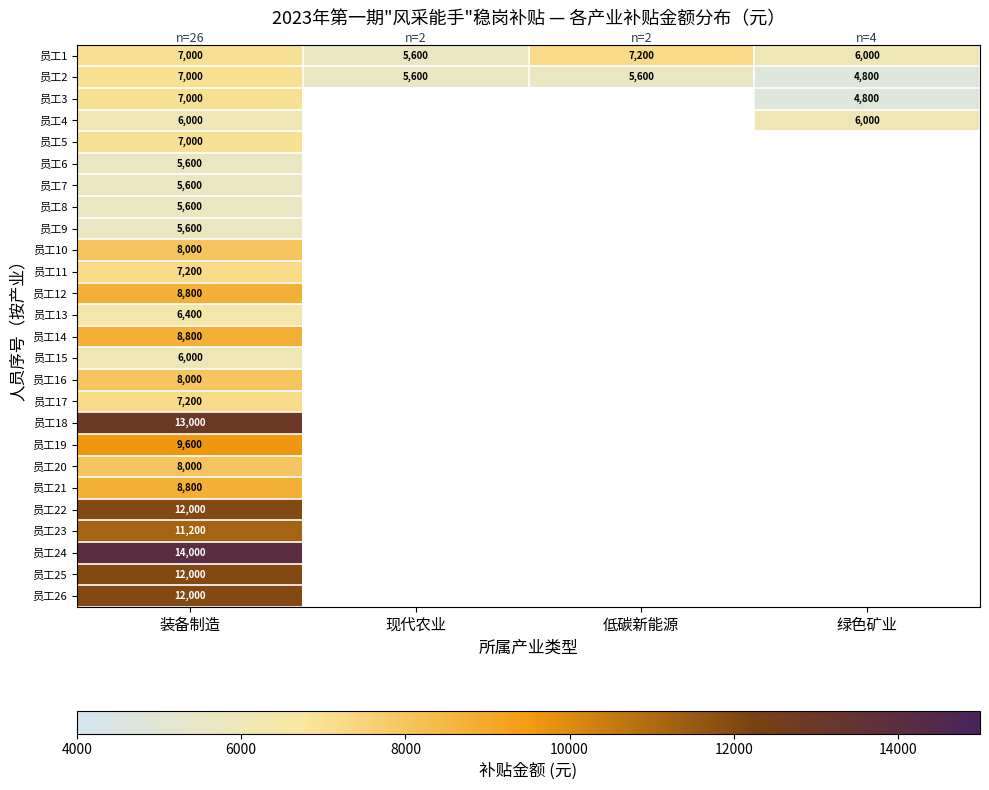

The value of 员工19 at 装备制造 is 13224.4. True or false?

False